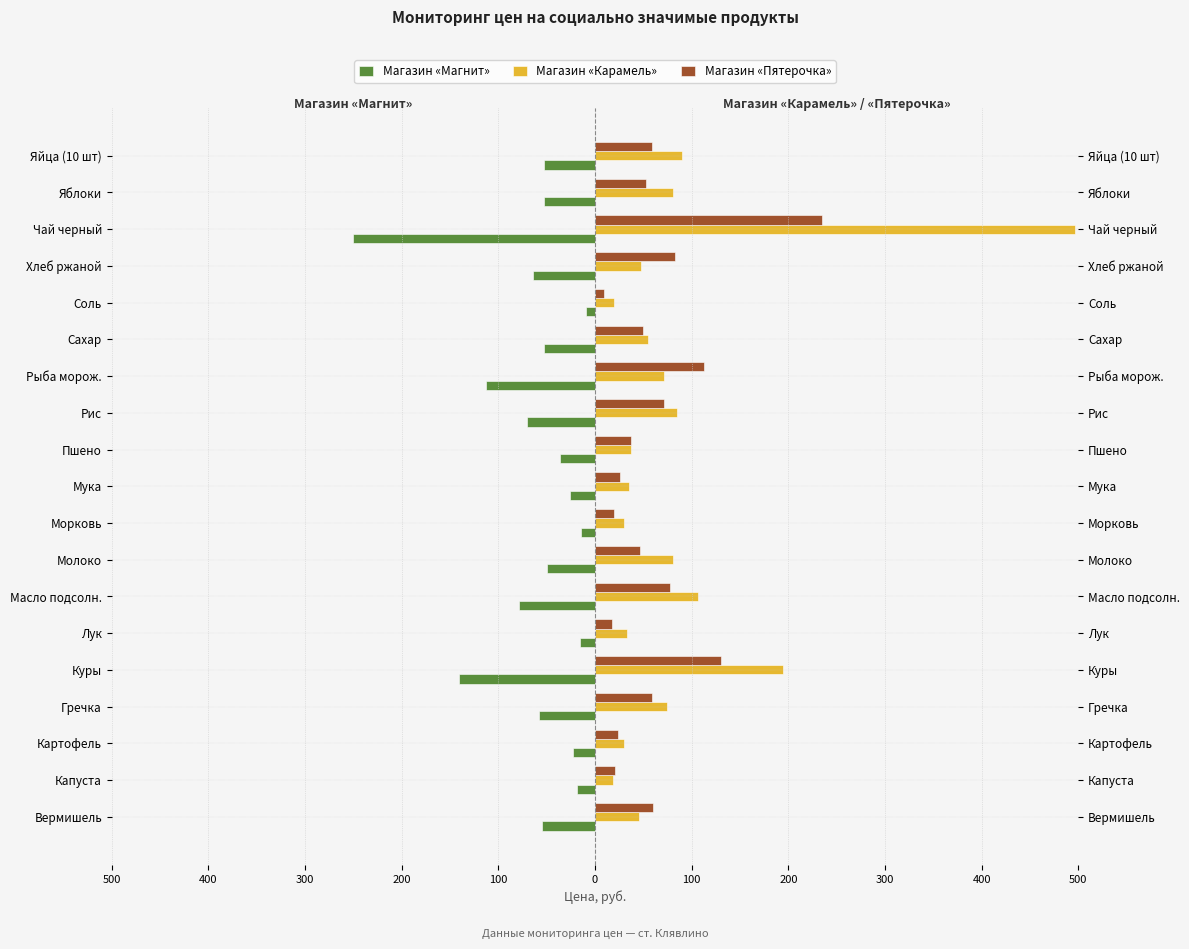

How many data points in Магазин «Пятерочка» are above 52?

10